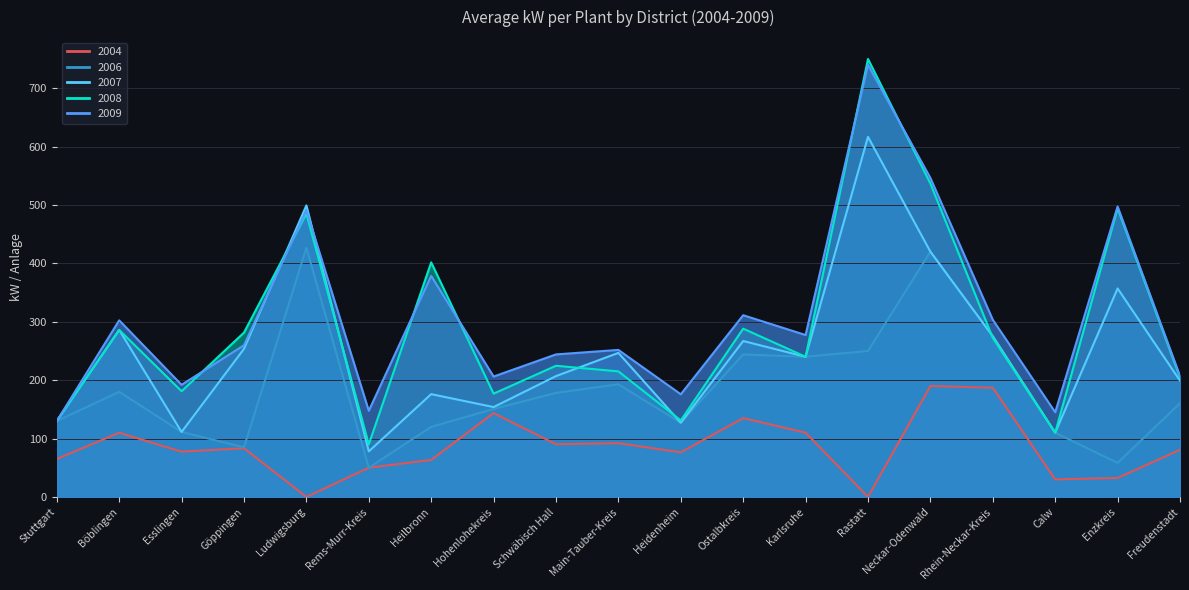

At Schwäbisch Hall, list the series in order from largest to smallest.

2009, 2008, 2007, 2006, 2004